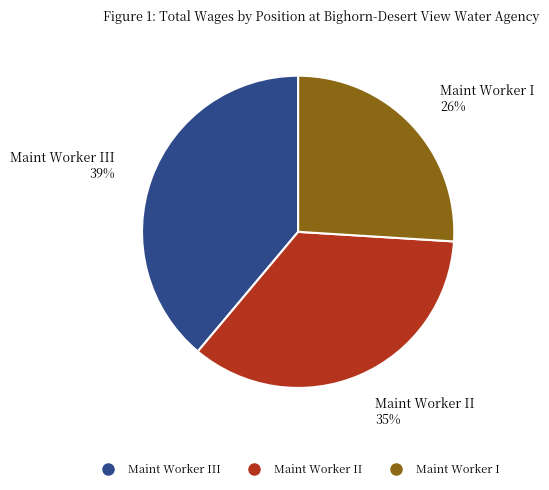

Is there any slice that represents more than half of the pie?

No